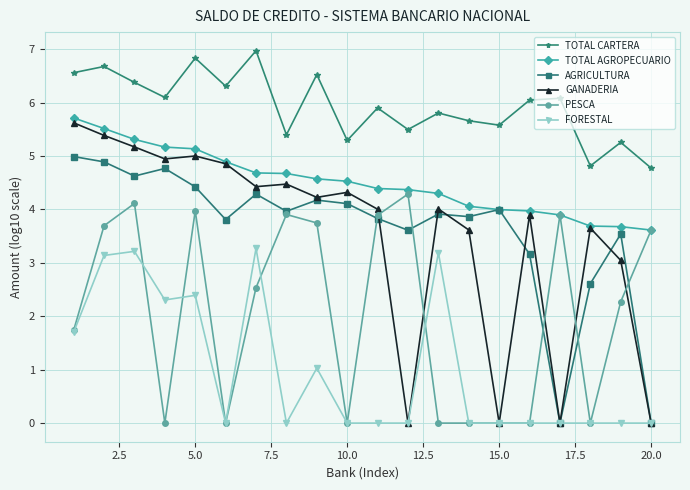

True or false: GANADERIA has more than 2 interior local peaks.

True